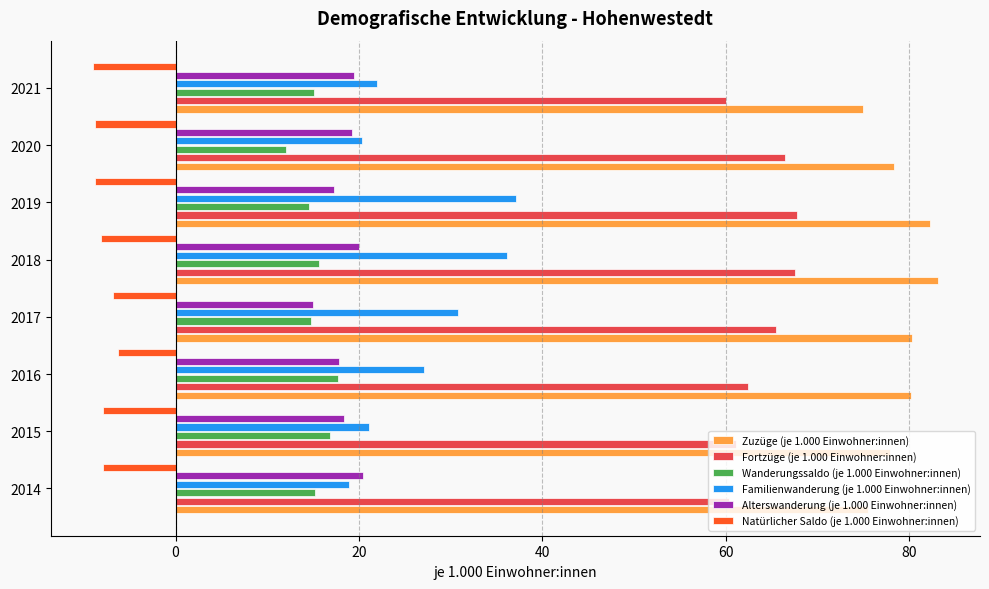

At how many categories does at least one series exceed 32?

8